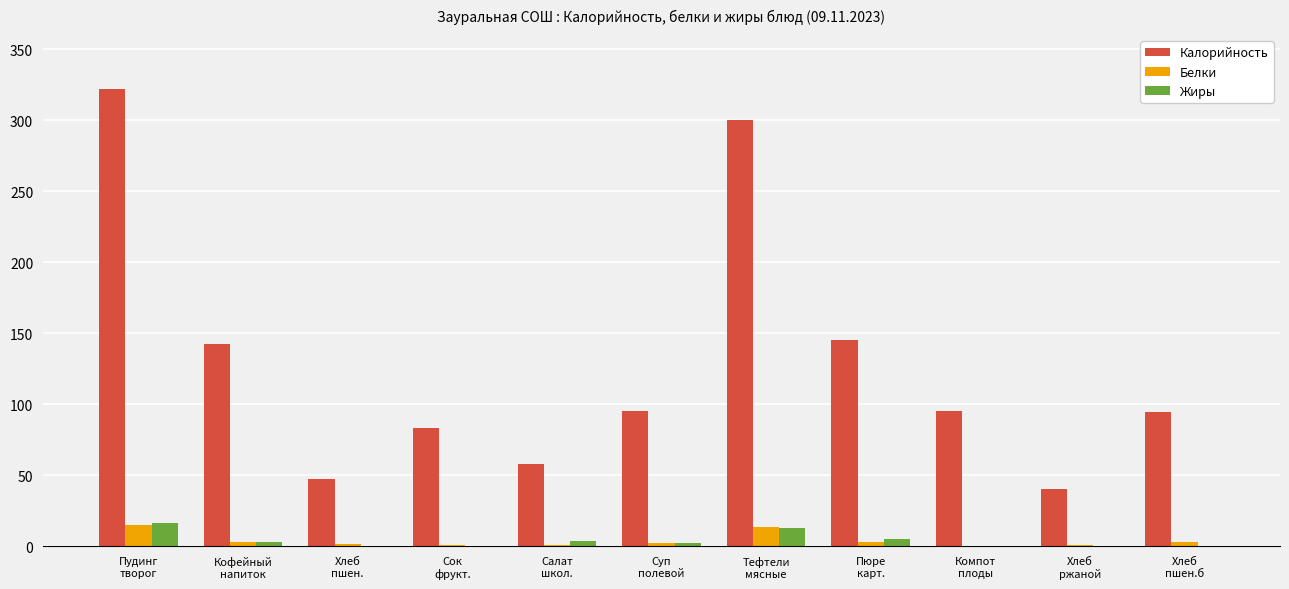

What is the difference between the Калорийность values at Хлеб
пшен. and Кофейный
напиток?

94.8